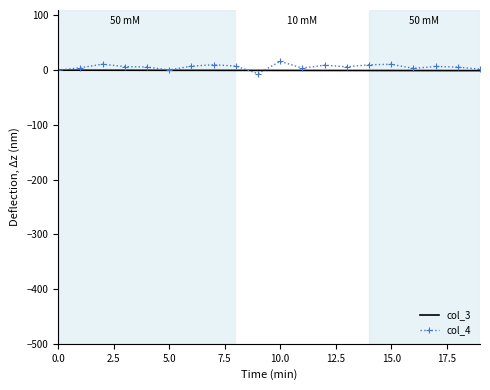

What is the maximum value for col_4?

16.2